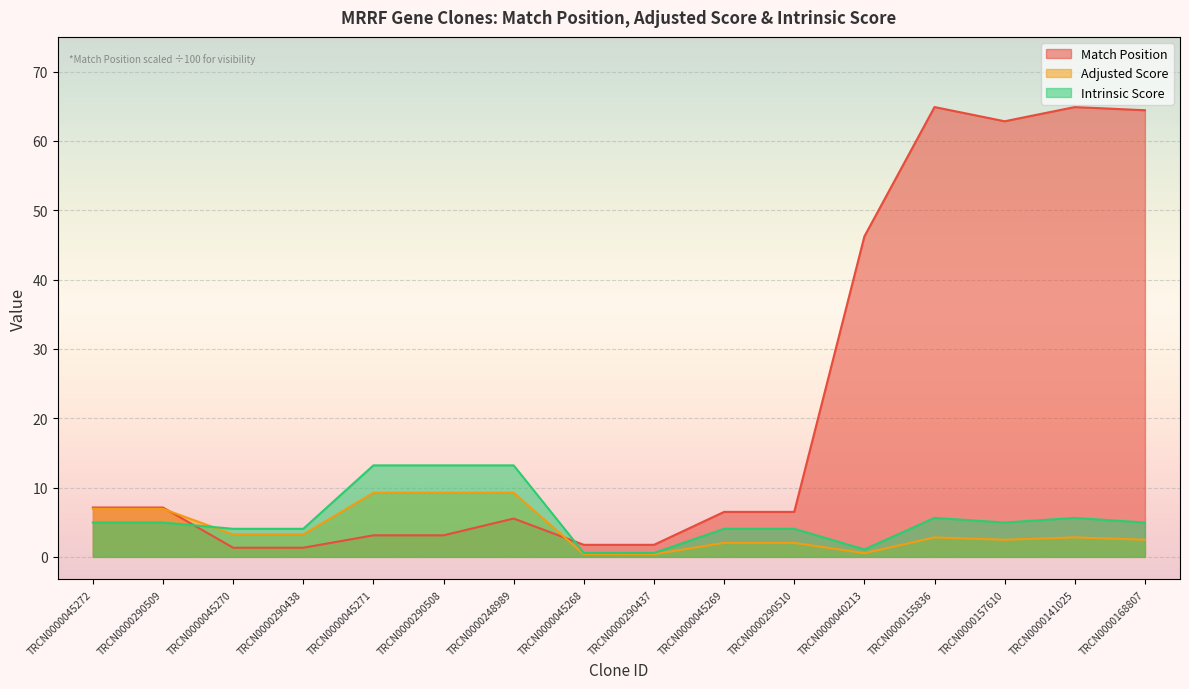

In Adjusted Score, how many points are lower than both neighbors (excluding endpoints)?

2